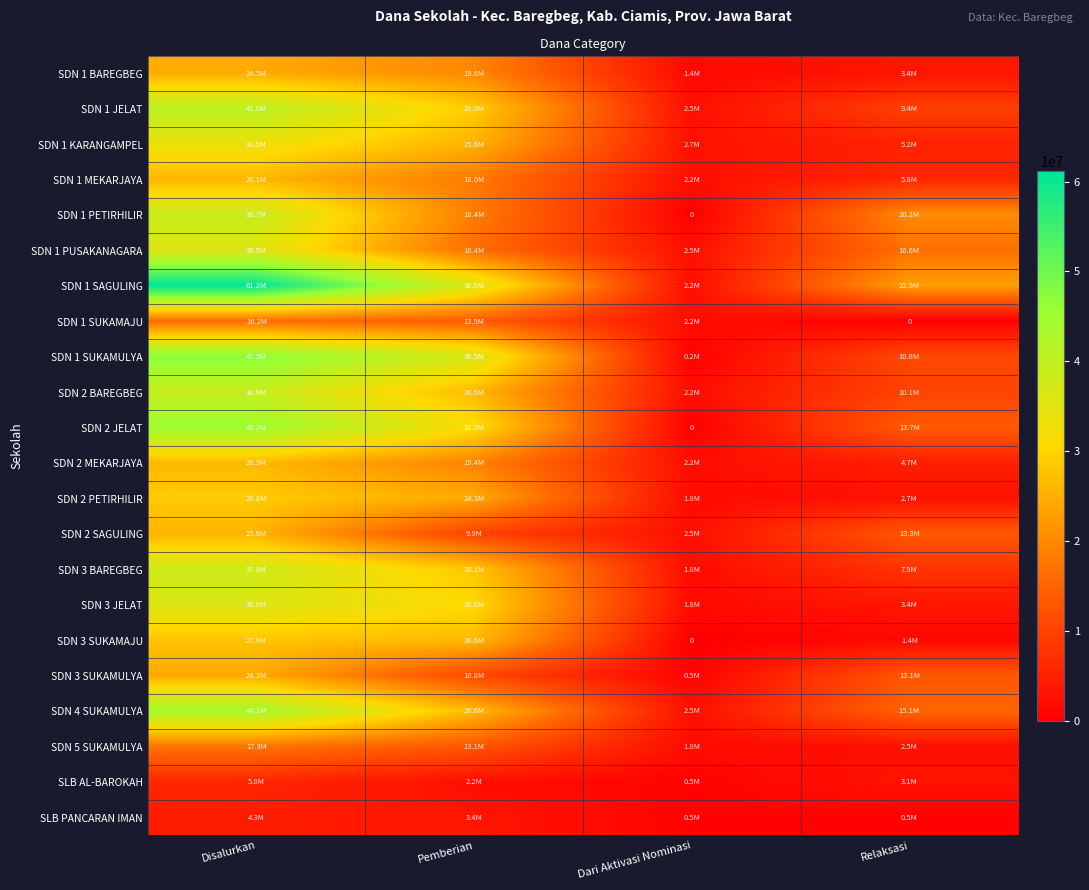

Rank the series at Dari Aktivasi Nominasi from highest to lowest value.

SDN 1 KARANGAMPEL, SDN 1 JELAT, SDN 1 PUSAKANAGARA, SDN 2 SAGULING, SDN 4 SUKAMULYA, SDN 1 MEKARJAYA, SDN 1 SAGULING, SDN 1 SUKAMAJU, SDN 2 BAREGBEG, SDN 2 MEKARJAYA, SDN 2 PETIRHILIR, SDN 3 BAREGBEG, SDN 3 JELAT, SDN 5 SUKAMULYA, SDN 1 BAREGBEG, SDN 3 SUKAMULYA, SLB AL-BAROKAH, SLB PANCARAN IMAN, SDN 1 SUKAMULYA, SDN 1 PETIRHILIR, SDN 2 JELAT, SDN 3 SUKAMAJU